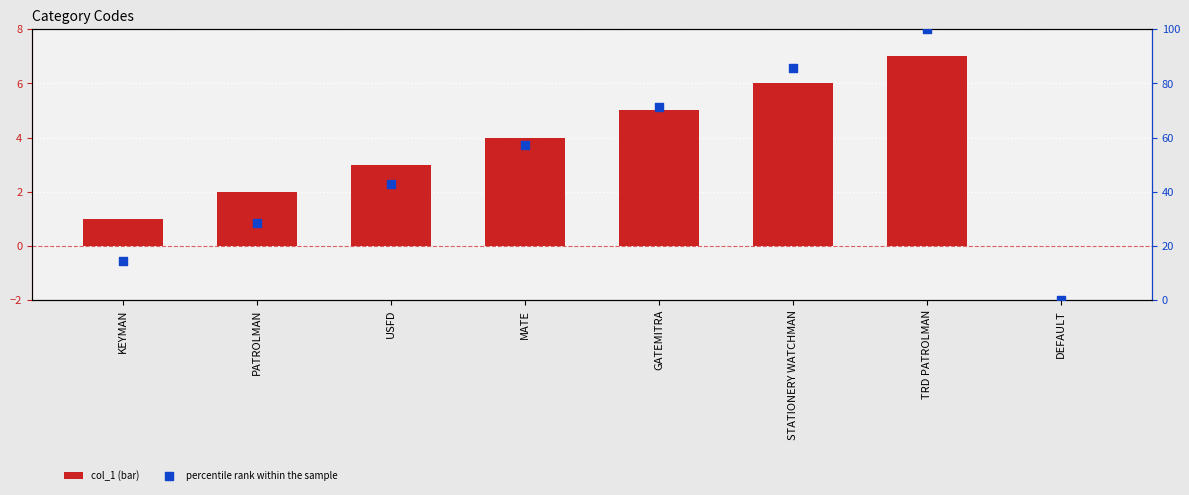

Which series has the largest Y range (max minus min)?

percentile rank within the sample